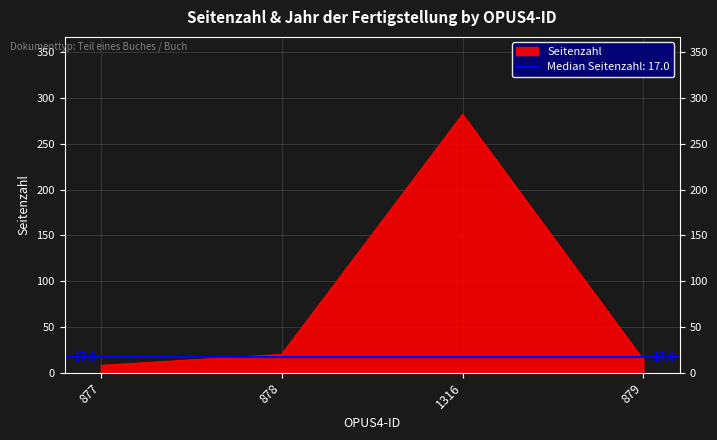

The chart shows a value of 36 at 878. True or false?

False